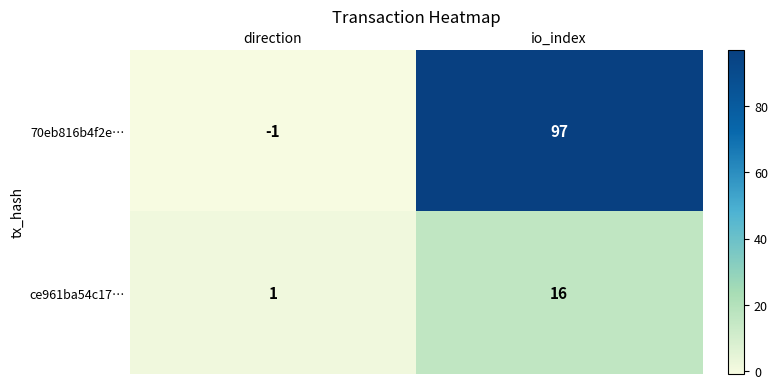

Count the number of data series in this chart.

2